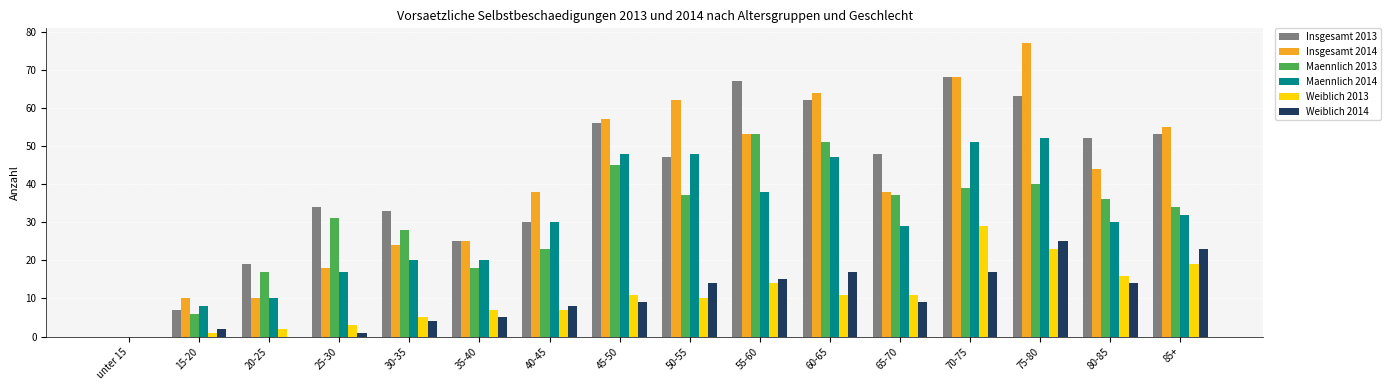

Reading left to right, what are all the values shown in this chart?

Insgesamt 2013: 0	7	19	34	33	25	30	56	47	67	62	48	68	63	52	53
Insgesamt 2014: 0	10	10	18	24	25	38	57	62	53	64	38	68	77	44	55
Maennlich 2013: 0	6	17	31	28	18	23	45	37	53	51	37	39	40	36	34
Maennlich 2014: 0	8	10	17	20	20	30	48	48	38	47	29	51	52	30	32
Weiblich 2013: 0	1	2	3	5	7	7	11	10	14	11	11	29	23	16	19
Weiblich 2014: 0	2	0	1	4	5	8	9	14	15	17	9	17	25	14	23